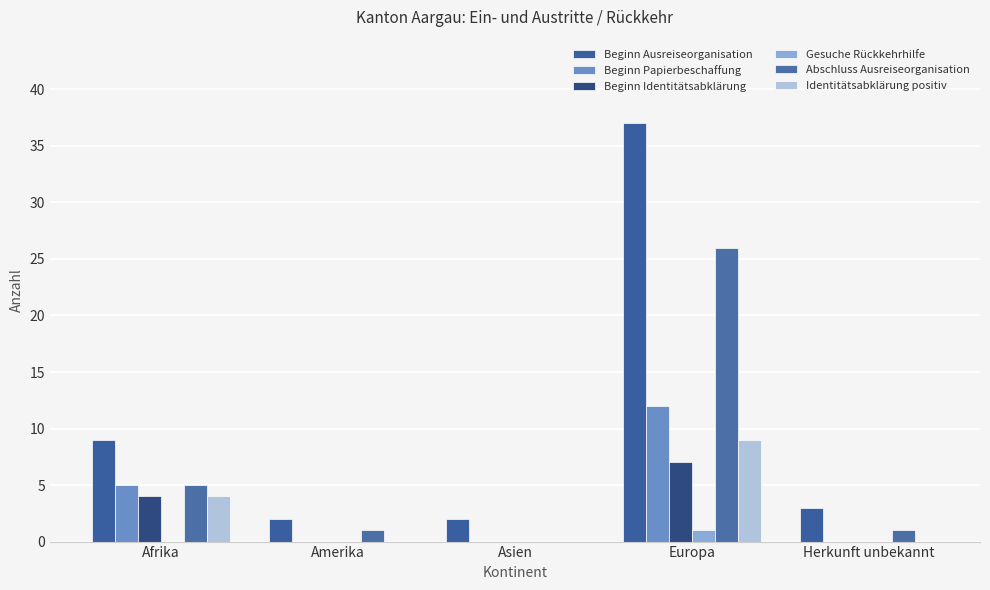

Which has a higher value, Asien or Afrika?

Afrika